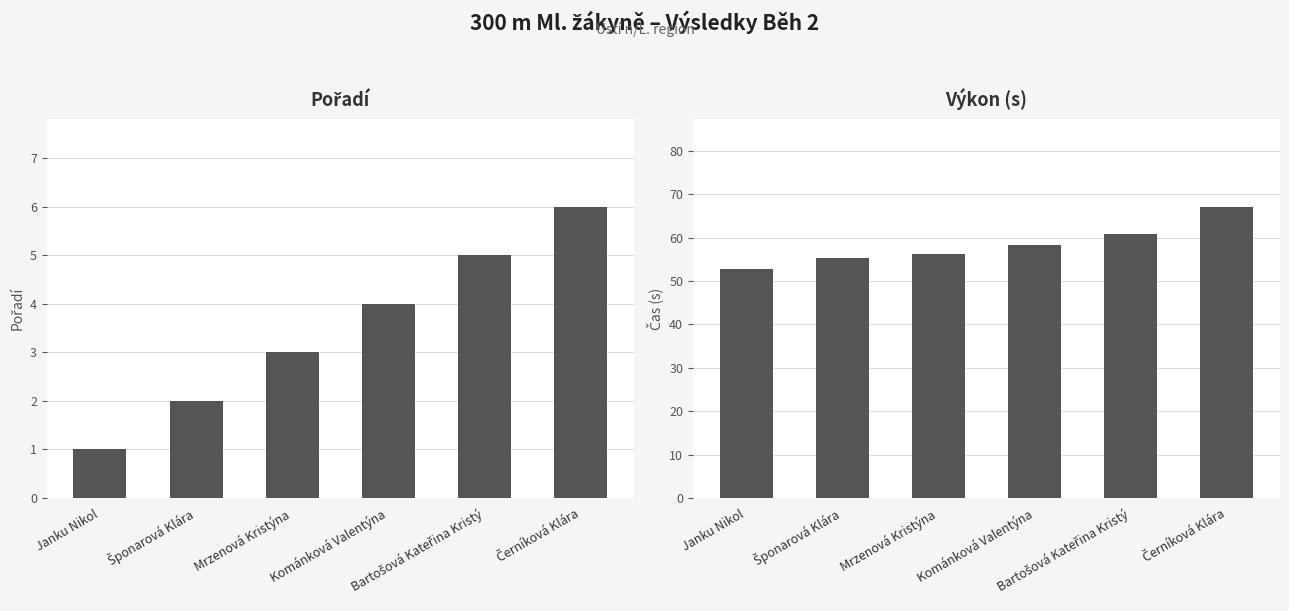

What is the total value across all series at Černíková Klára?

73.2